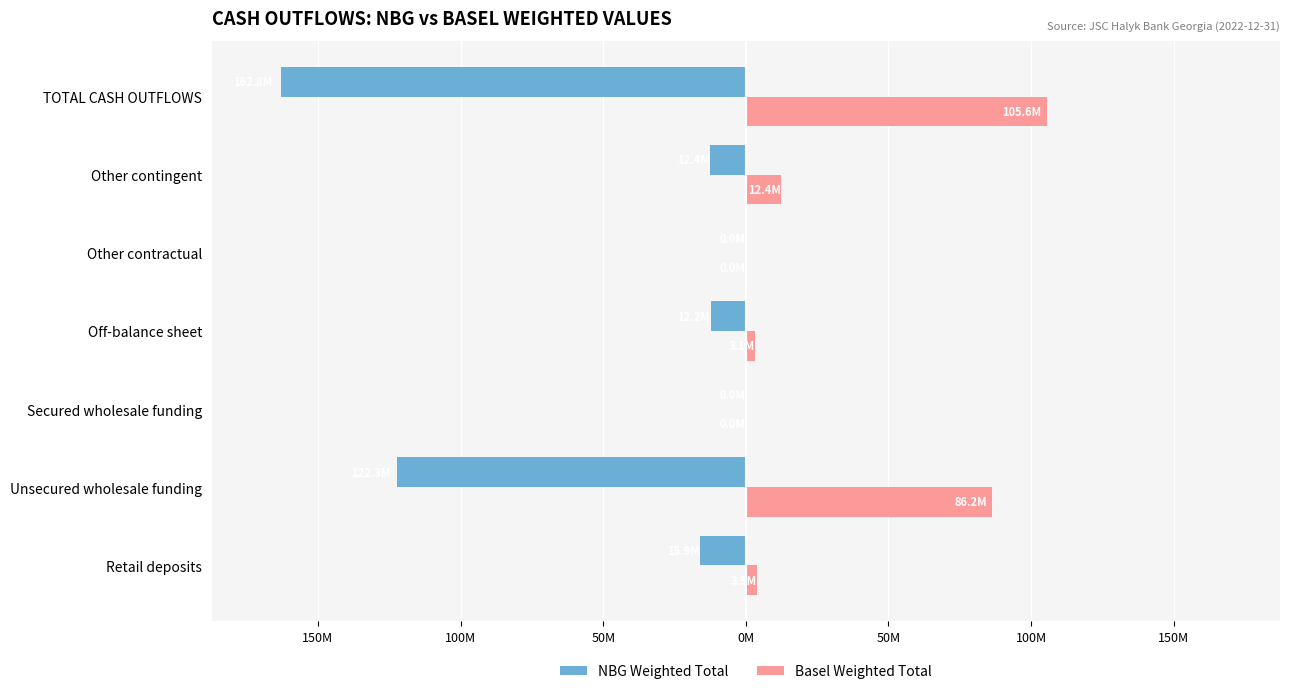

What are all the series names shown in the legend?

NBG Weighted Total, Basel Weighted Total